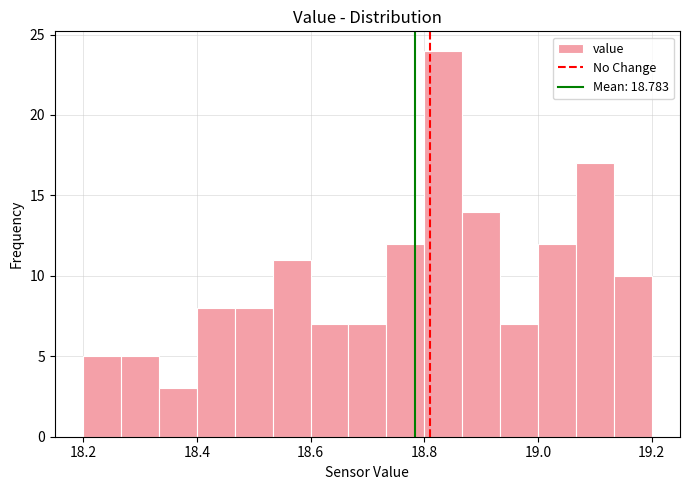

Read against the x-axis, roughly where is the centre of the tallest bar?

18.84